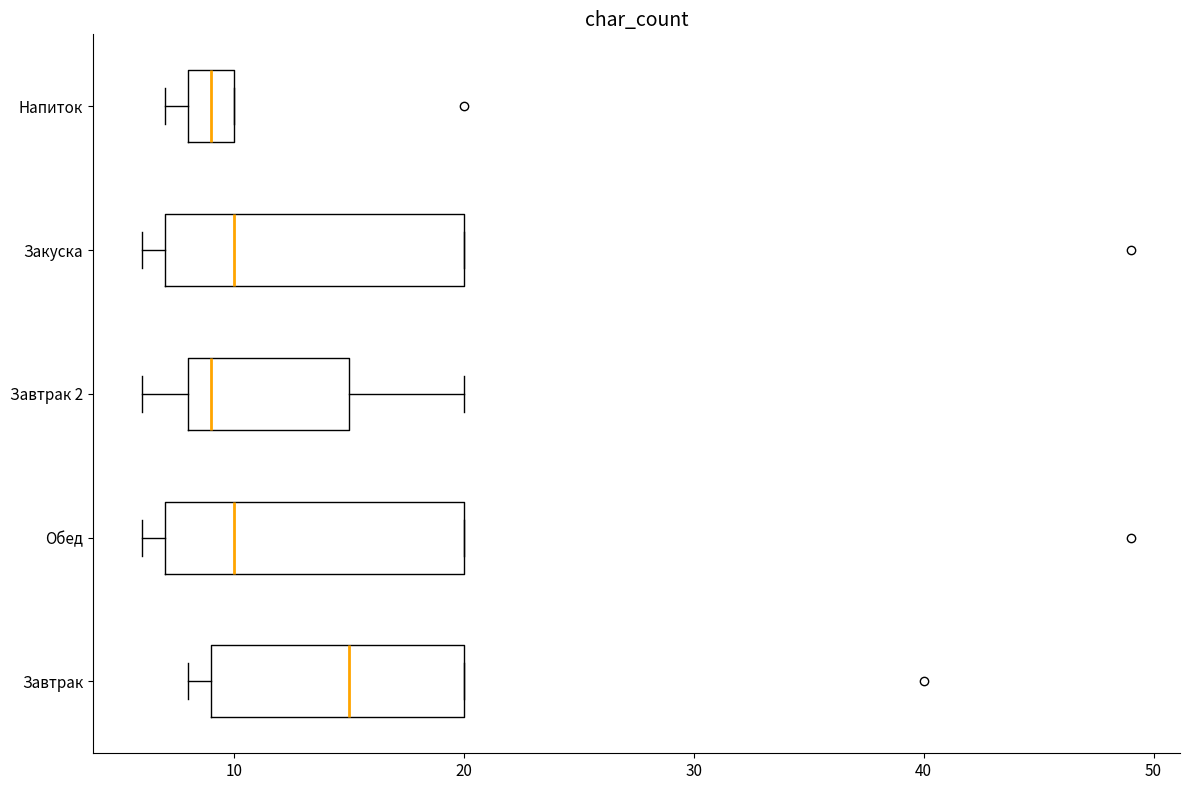

Where is the right edge of the box for Напиток on the x-axis? The values are not printed on the chart, so give them approximately, as read against the axis.

10